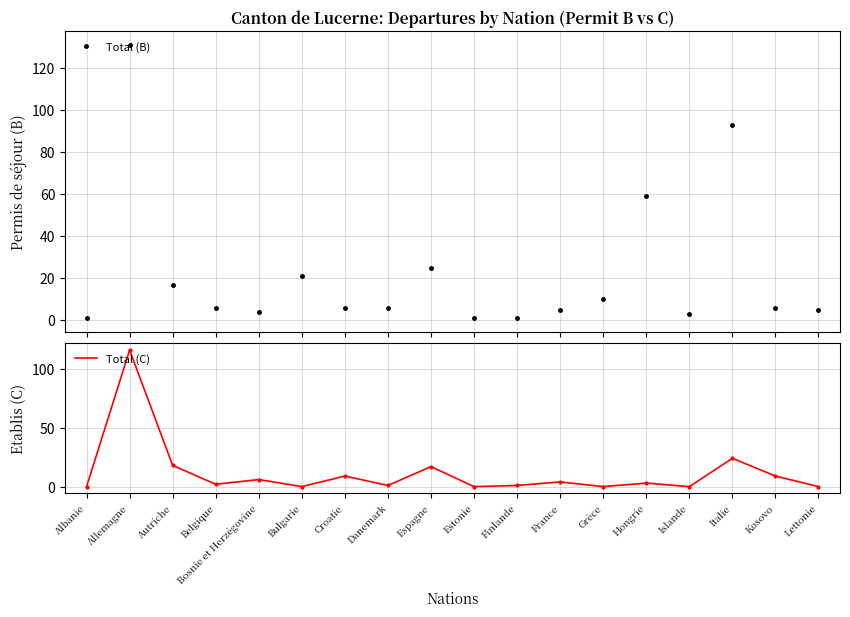

Which series has the widest spread of values?

Total (B)